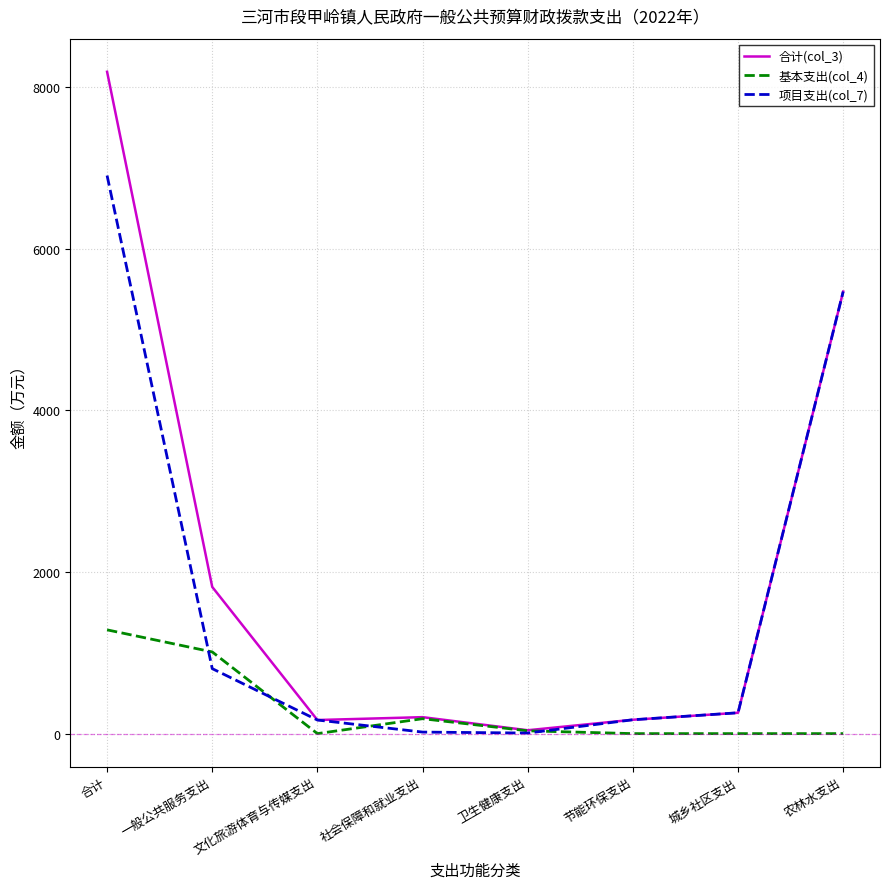

Where do 项目支出(col_7) and 基本支出(col_4) first cross each other?

合计 and 一般公共服务支出